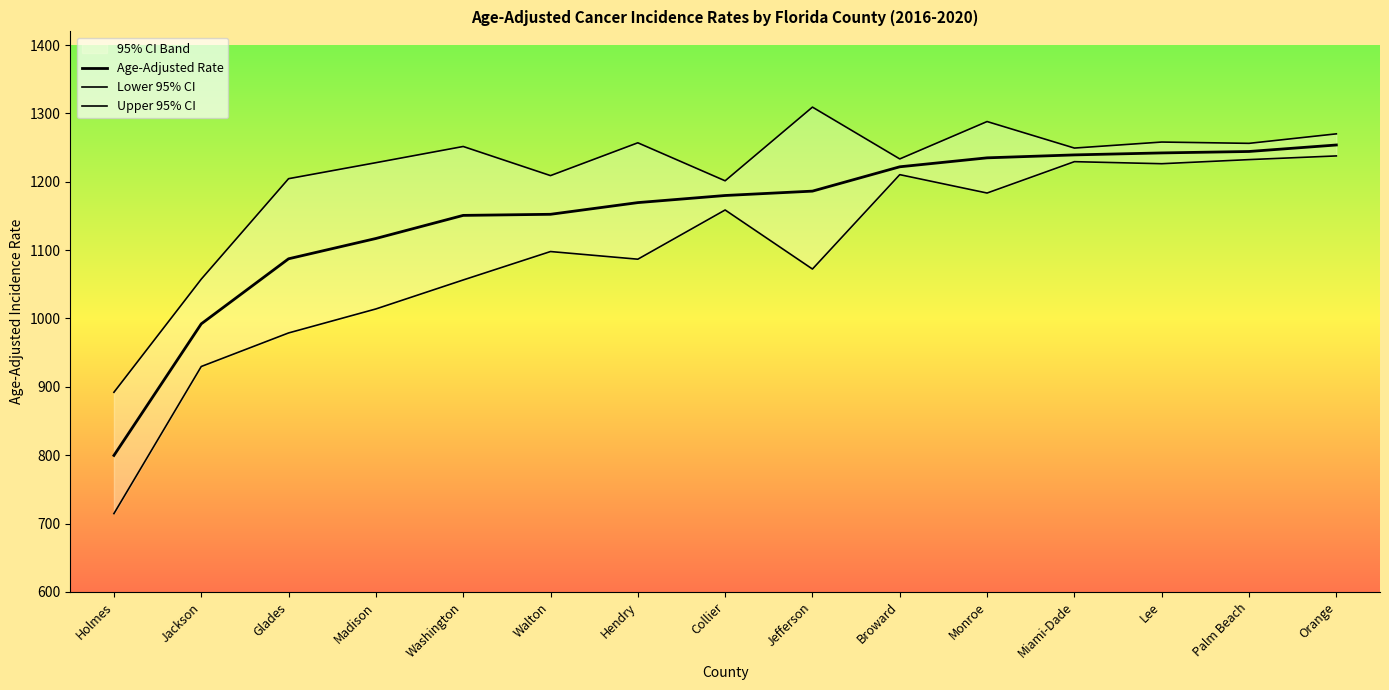

Which has a higher value, Jackson or Broward?

Broward